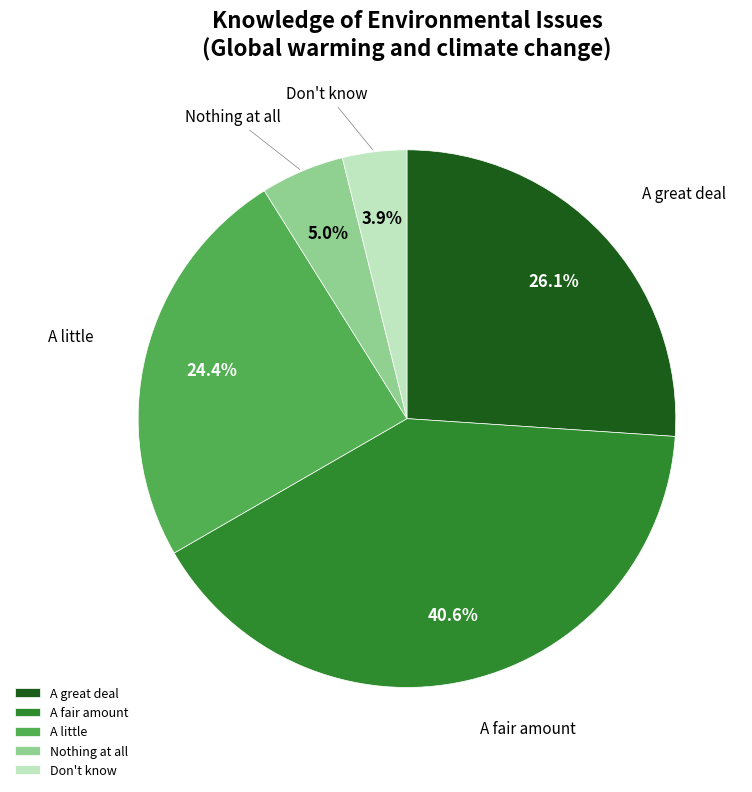

Is Don't know the majority of the pie?

No